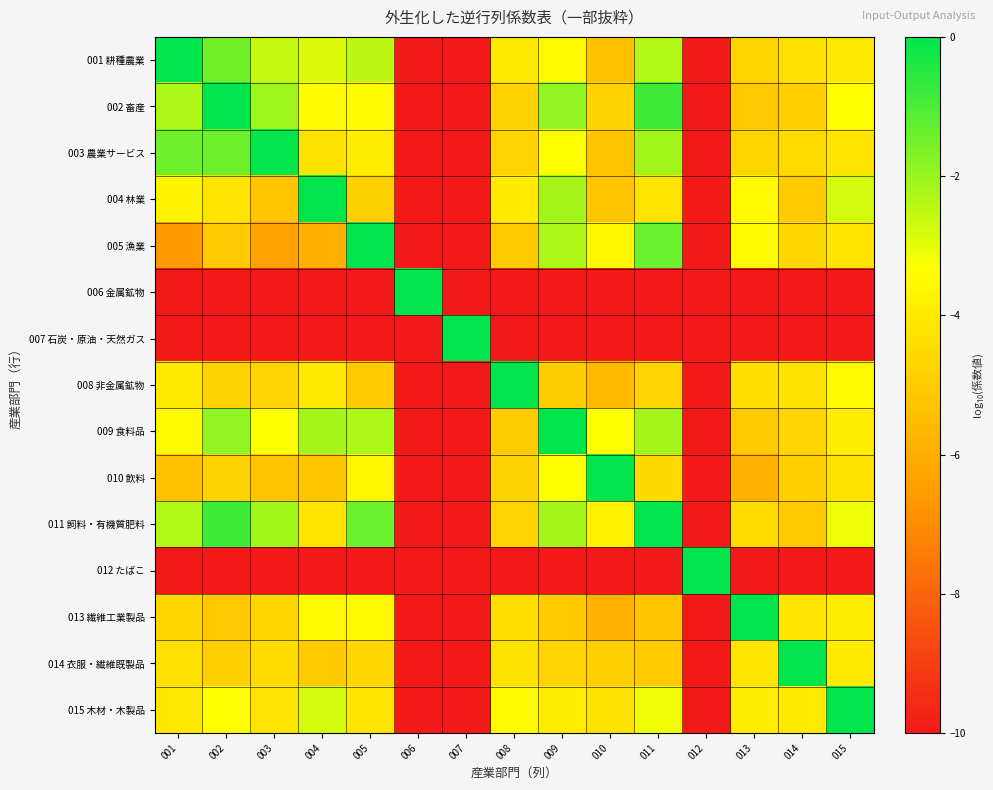

Count the number of data series in this chart.

15